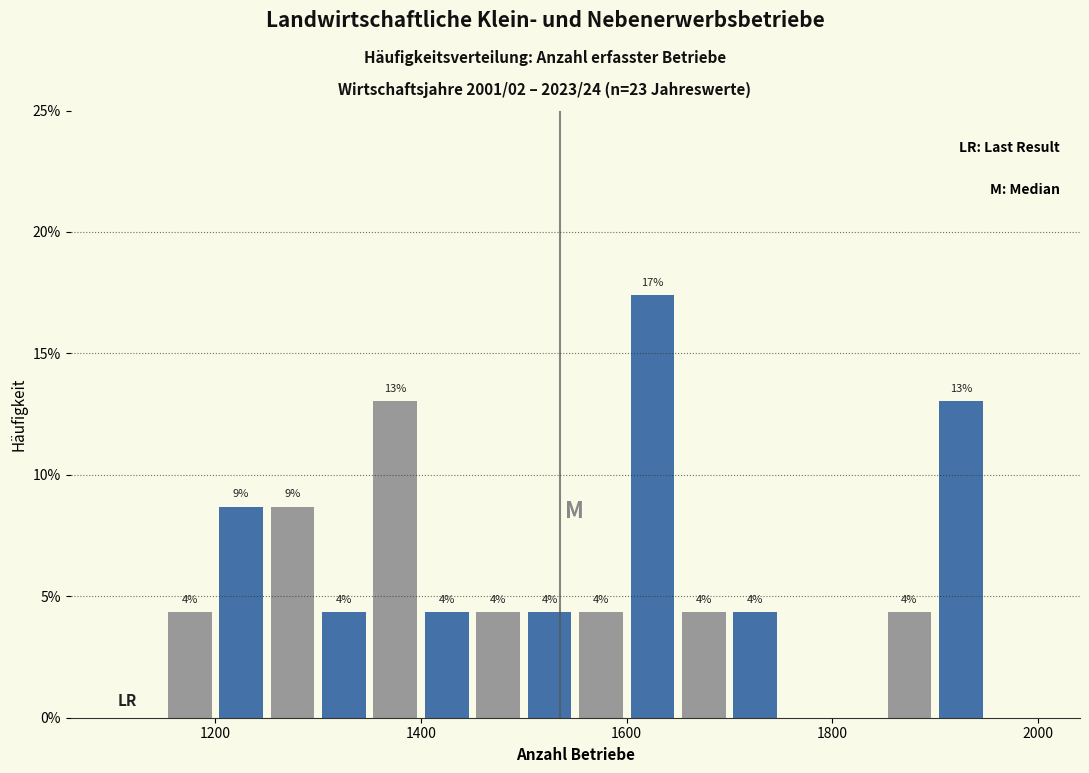

Around what value on the x-axis is the tallest bar? Give the approximate position of its centre, as read against the axis.

1620